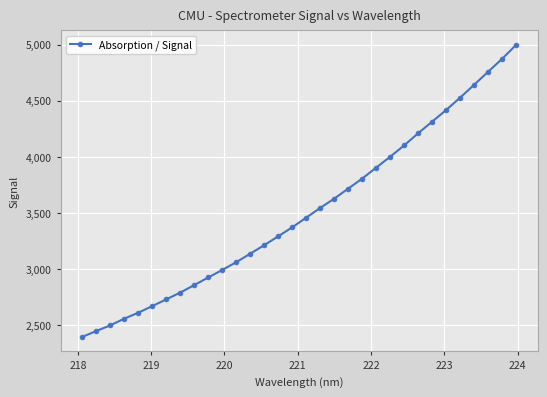

What is the difference between the second highest and minimum values?

2478.7